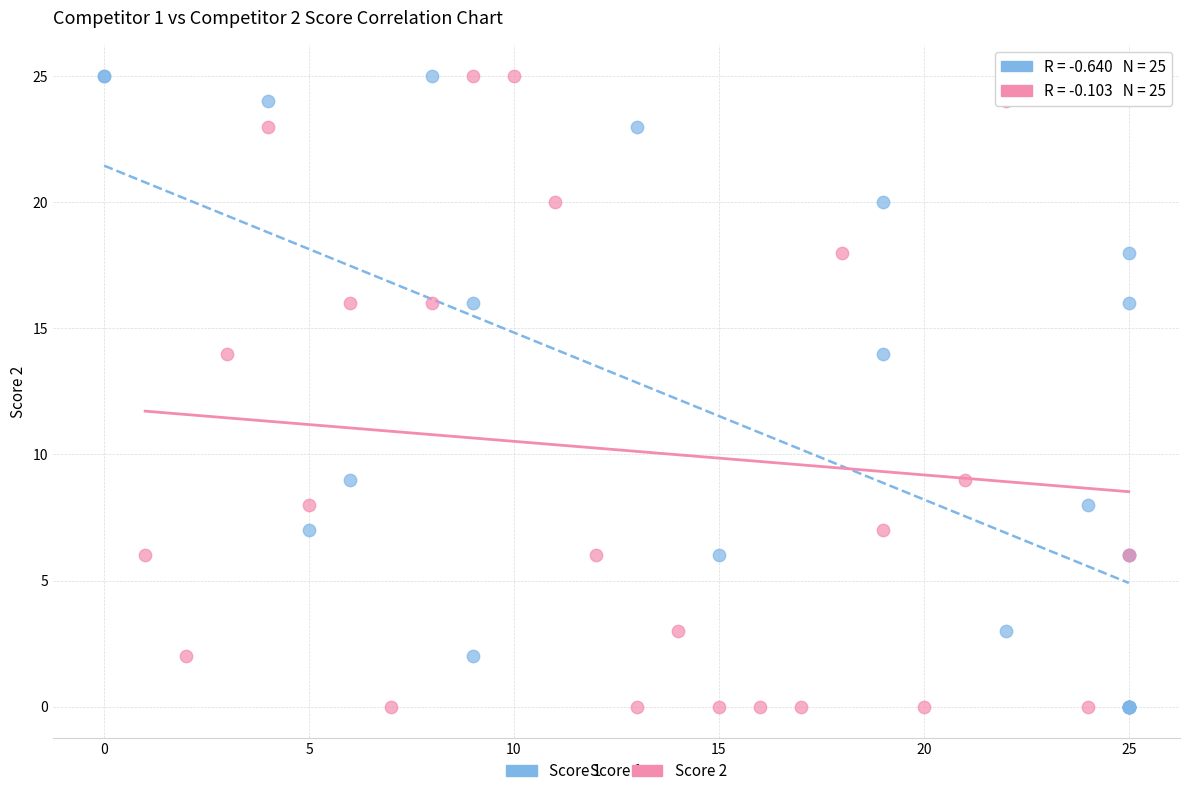

What are all the series names shown in the legend?

Score 1, Score 2